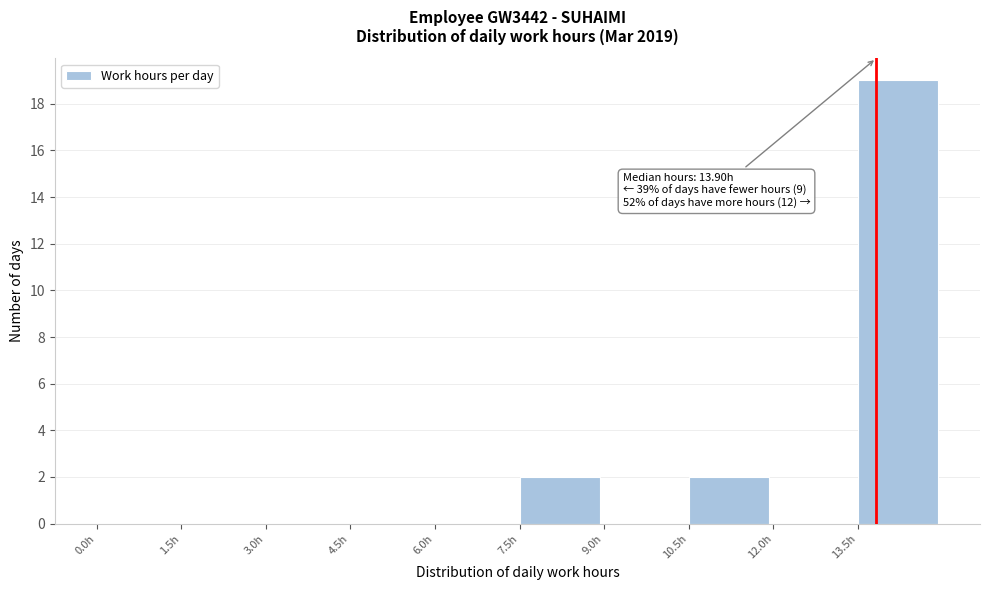

Over which range of the x-axis is the bar tallest?

13.5 to 15.0